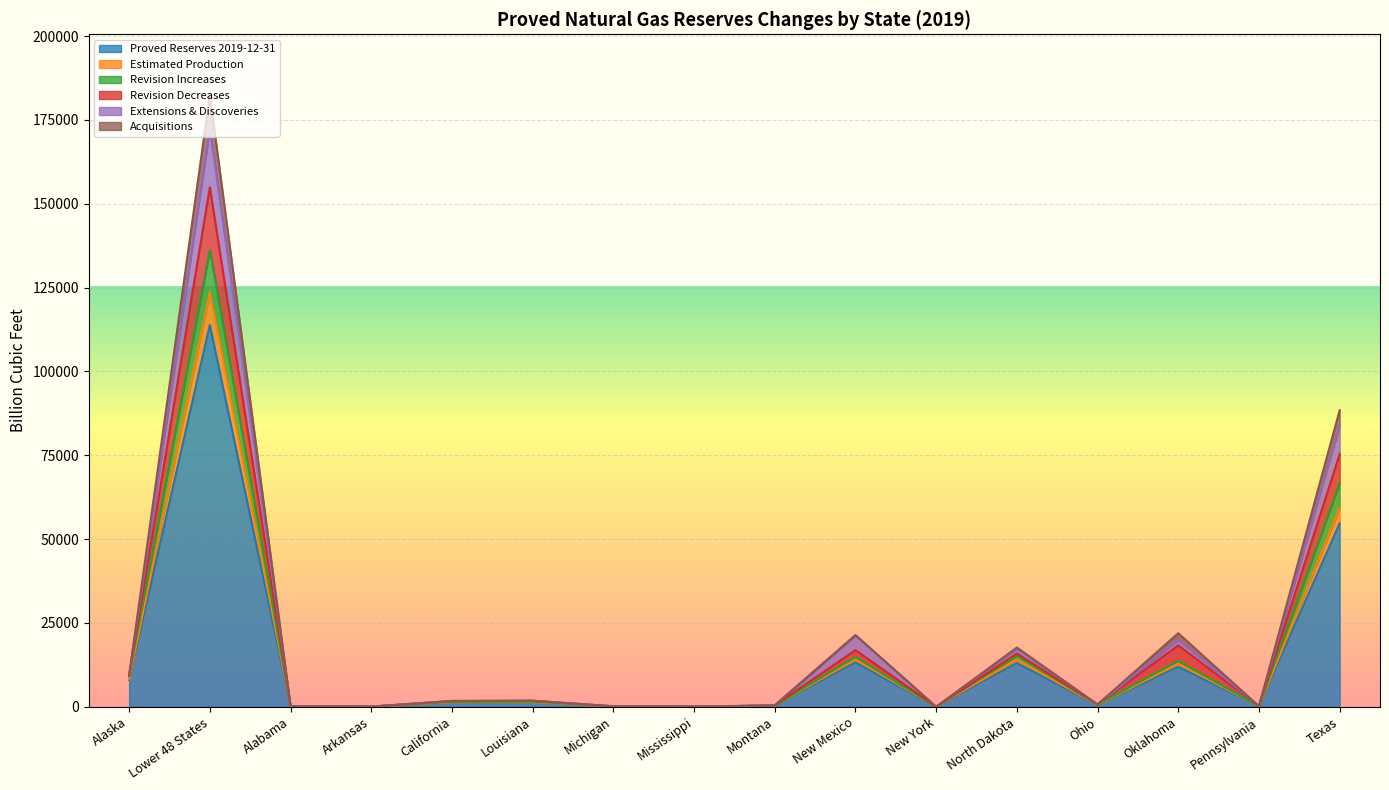

True or false: Estimated Production has a value of 156 at Ohio.

False